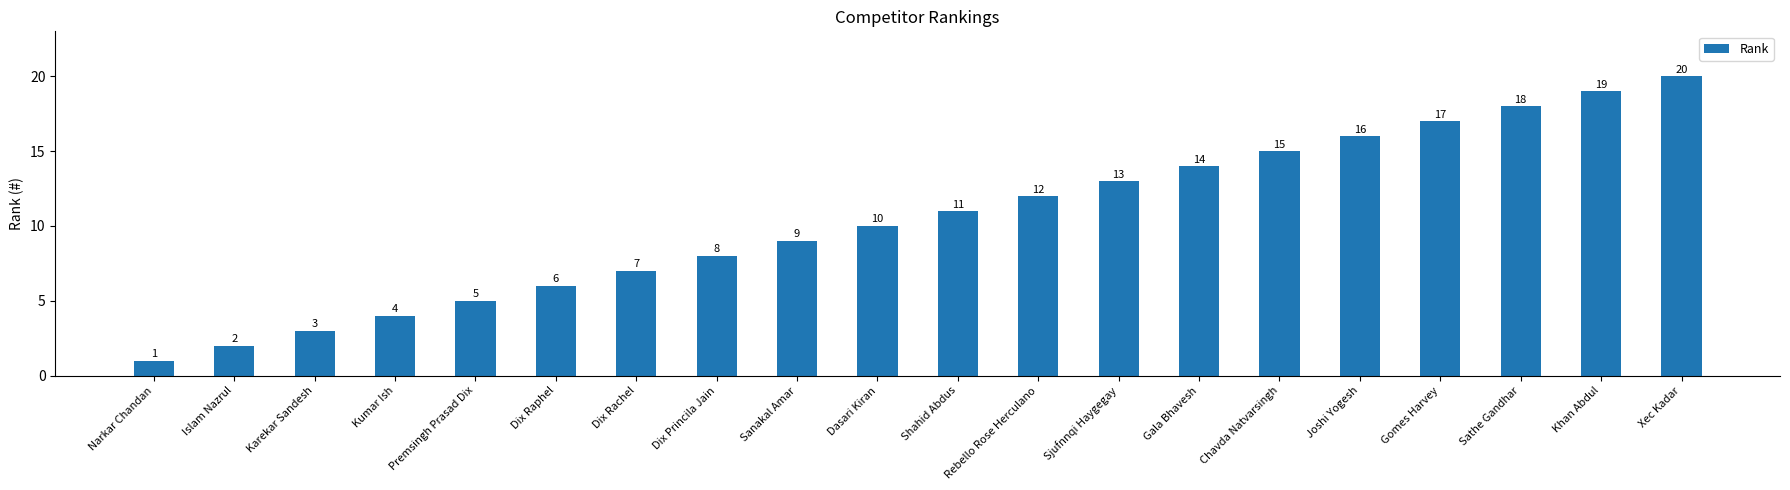

What is the difference between the maximum and second lowest values?

18